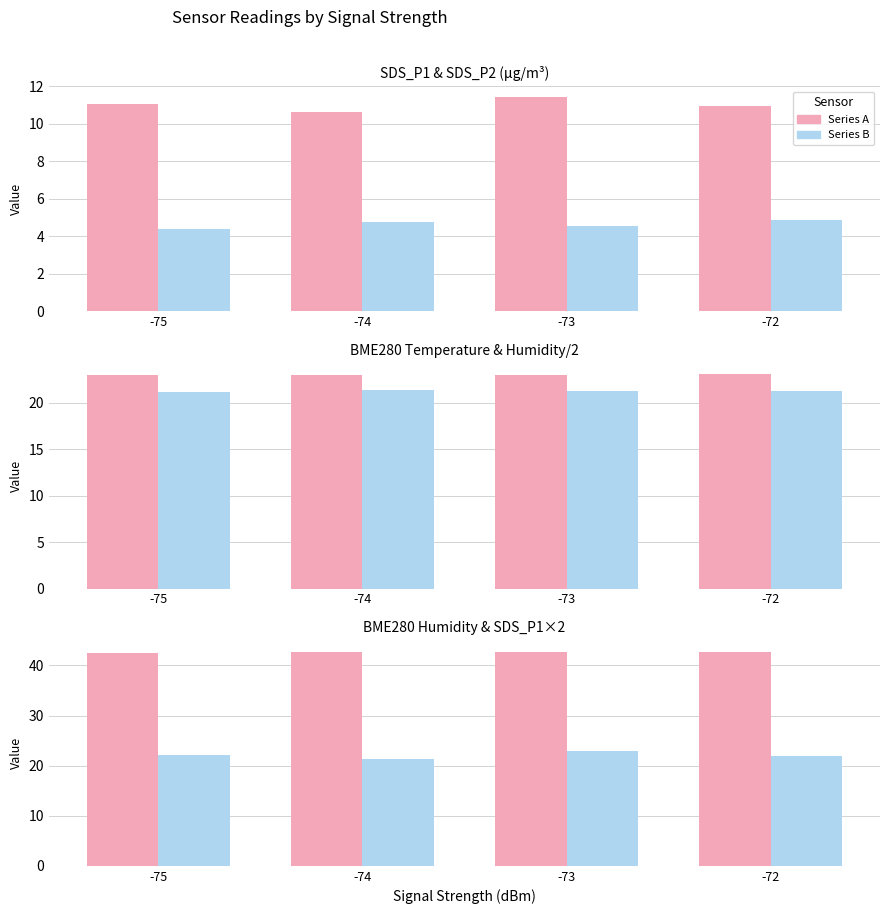

True or false: SDS_P2 has a value of 1.2 at -73.

False